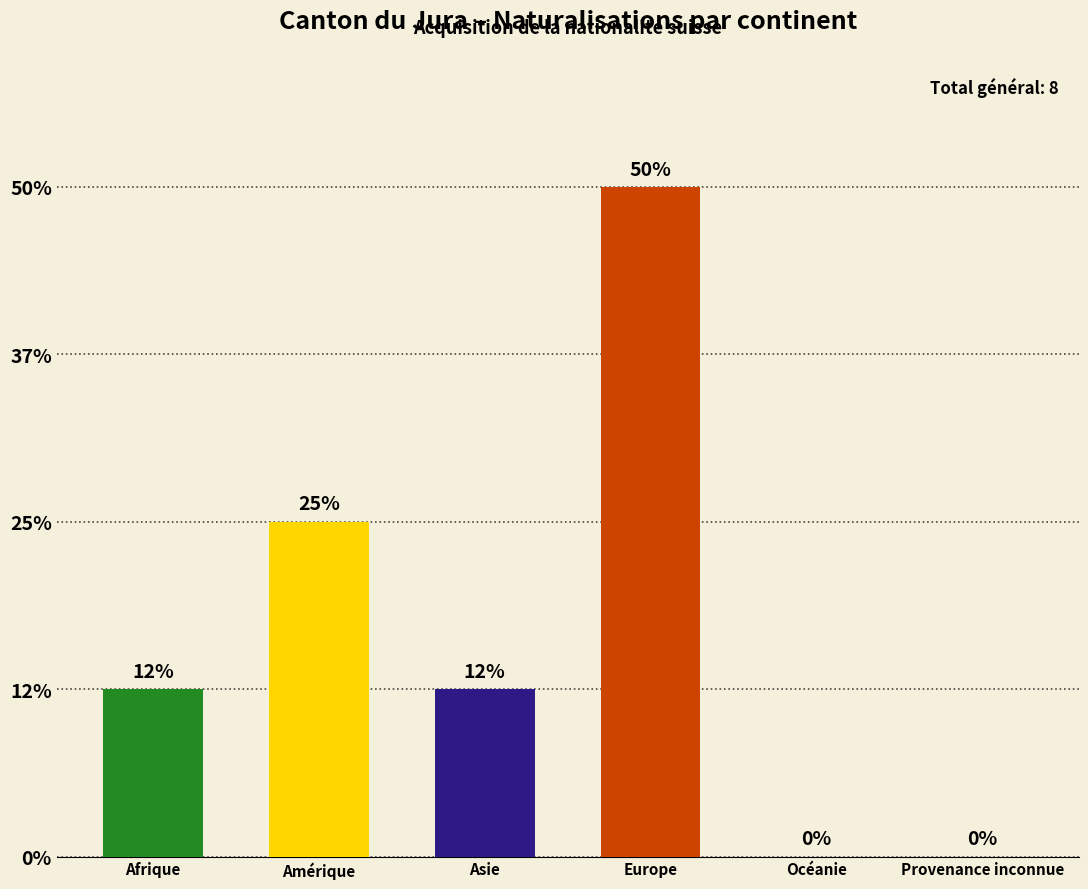

How many groups of bars are there?

6